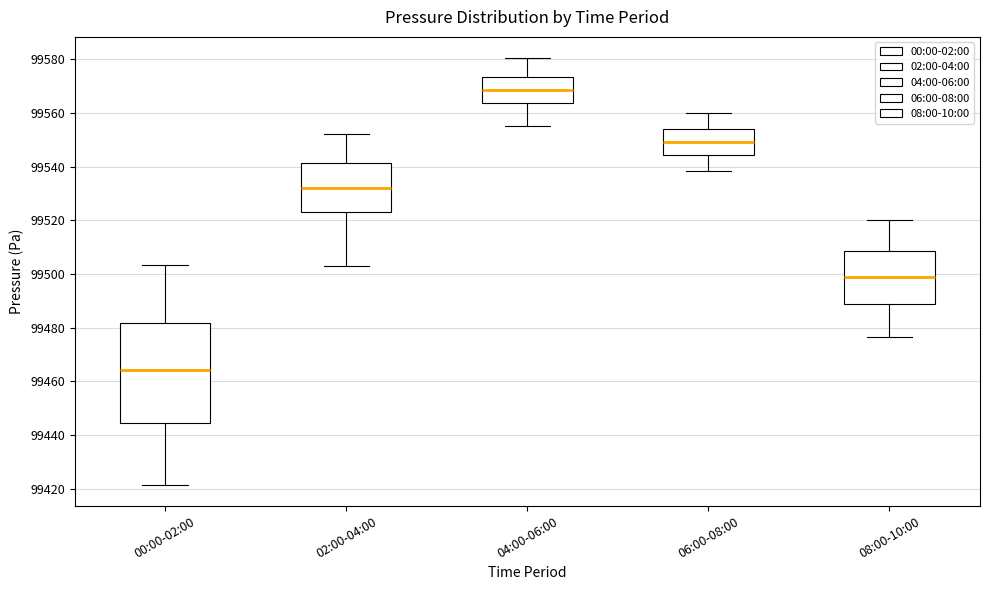

Where does the upper whisker of the box for 08:00-10:00 end on the y-axis? The values are not printed on the chart, so give them approximately, as read against the axis.

99520